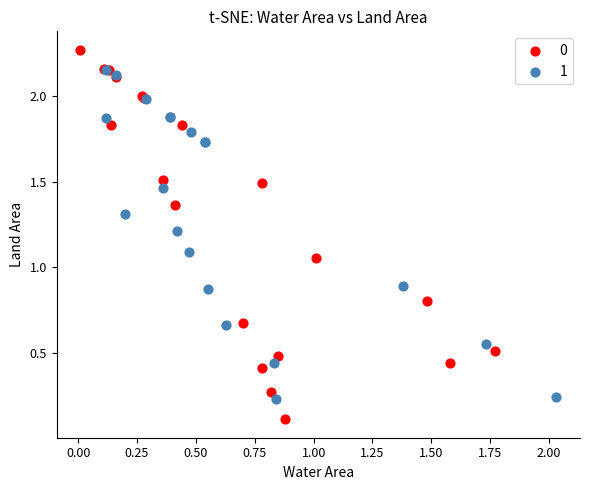

Which series contains the highest Y value?

0